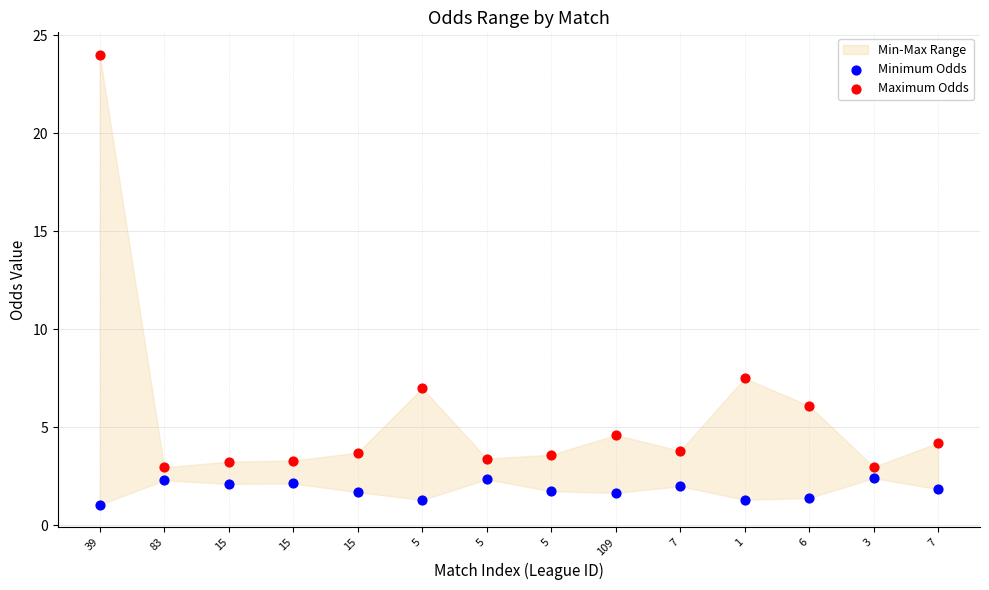

In the Maximum Odds series, what Y value is closest to 13?

7.5